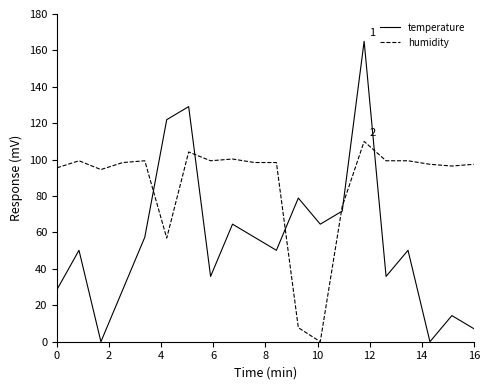

What is the difference between the second highest and minimum values in the humidity series?

104.2